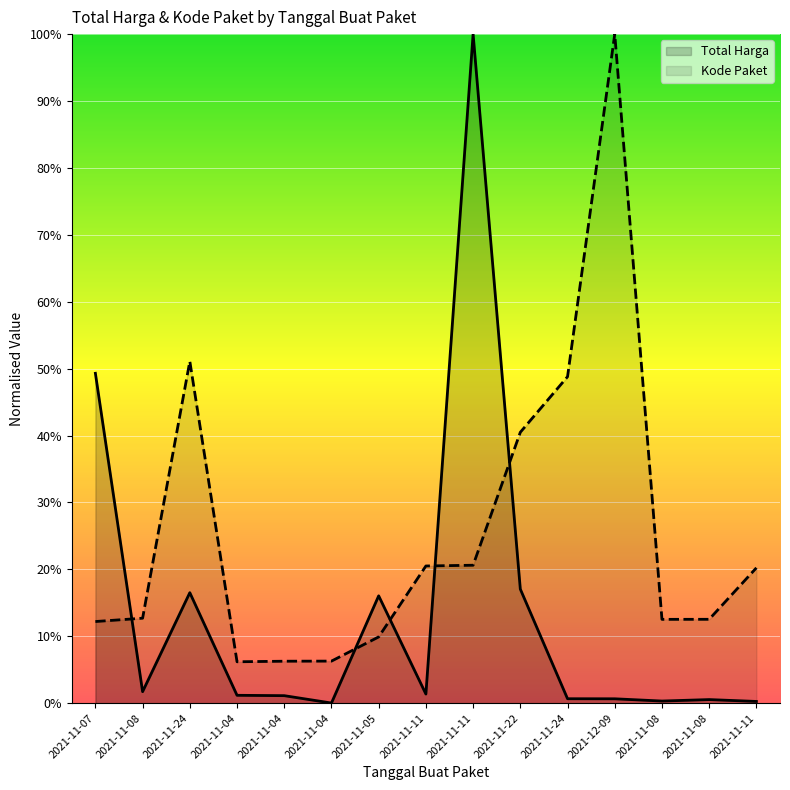

Reading right to left, extract all data points from this chart.

Total Harga: 0.0	0.0	0.0	0.0	0.0	0.2	1.0	0.0	0.2	0.0	0.0	0.0	0.2	0.0	0.5
Kode Paket: 0.2	0.1	0.1	1.0	0.5	0.4	0.2	0.2	0.1	0.1	0.1	0.1	0.5	0.1	0.1